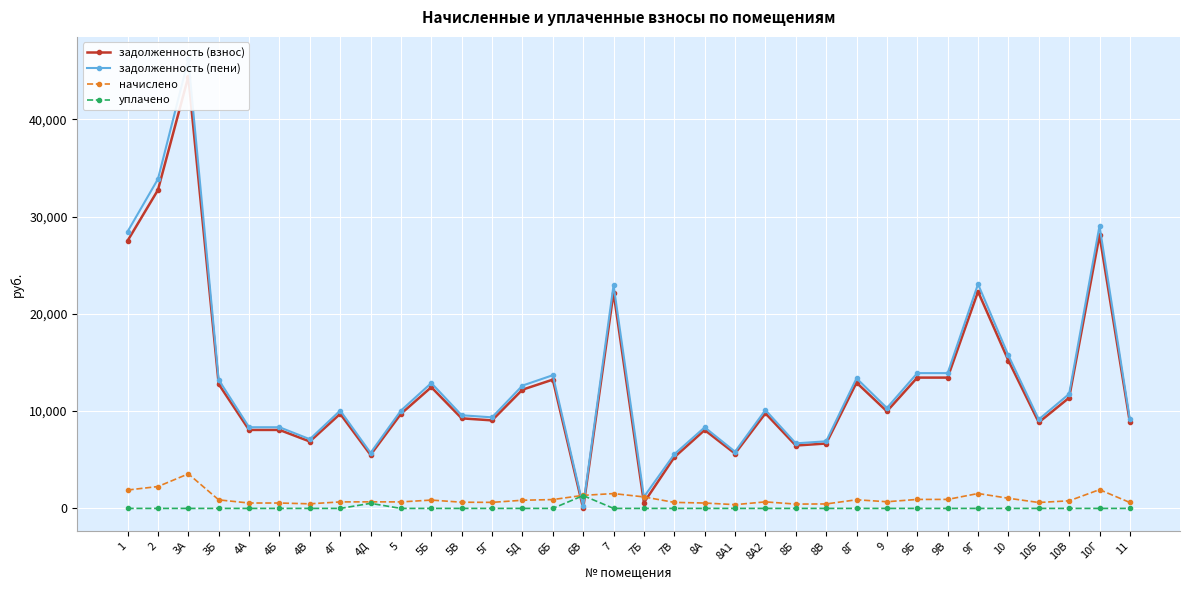

What is the average value of the задолженность (пени) series?

13134.8